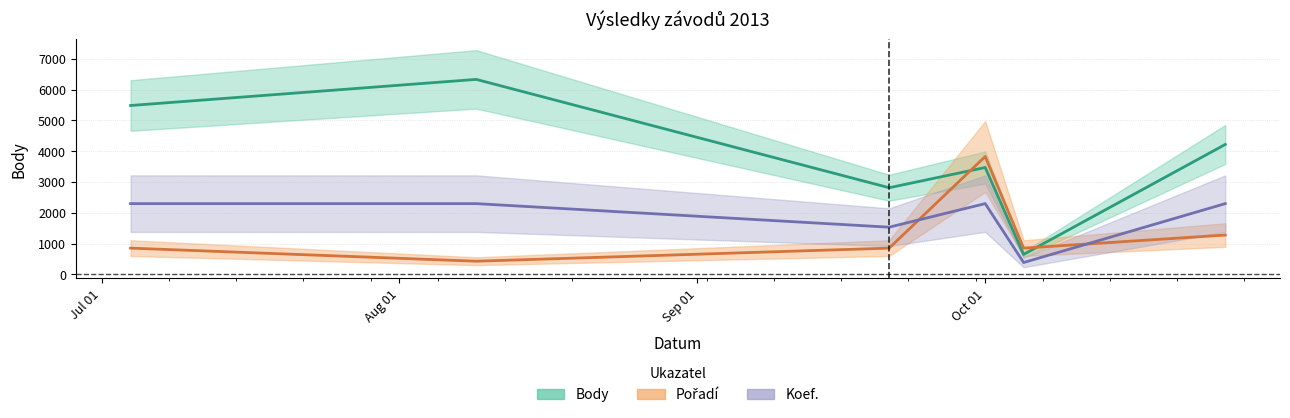

At which label is Koef. closest to 1339?

2013-09-21